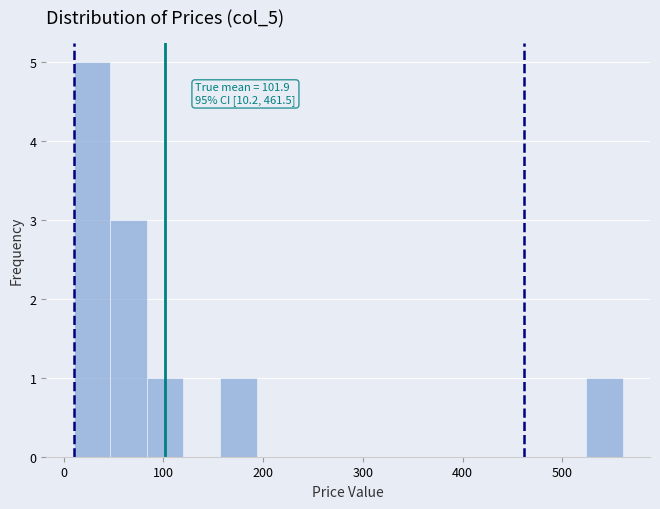

Read against the x-axis, roughly where is the centre of the tallest bar?

30